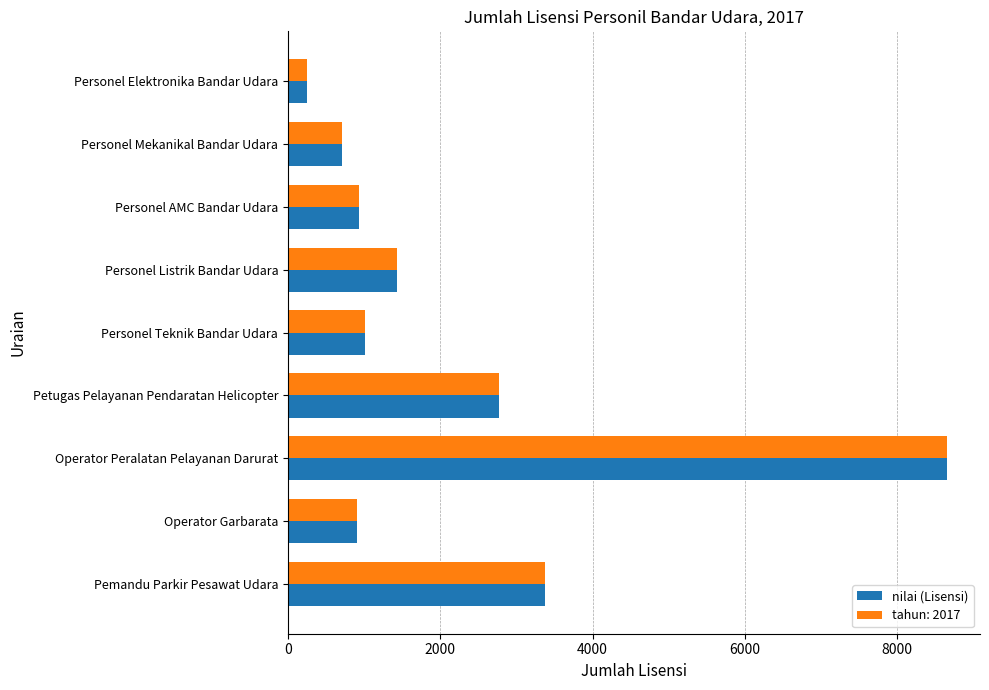

What is the sum of all nilai (Lisensi) values?

20053